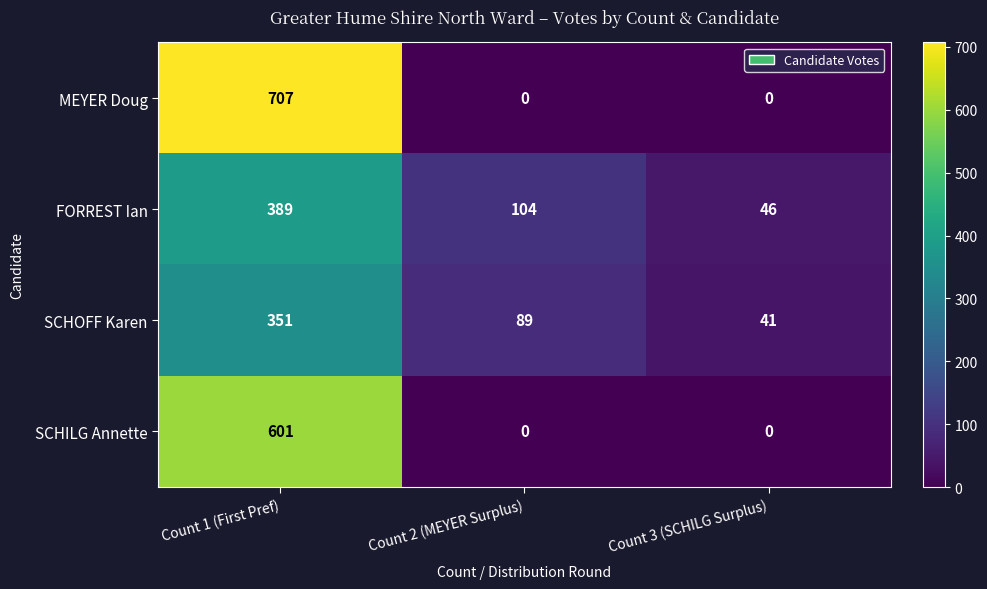

The SCHILG Annette series shows 0 at Count 3 (SCHILG Surplus). True or false?

True